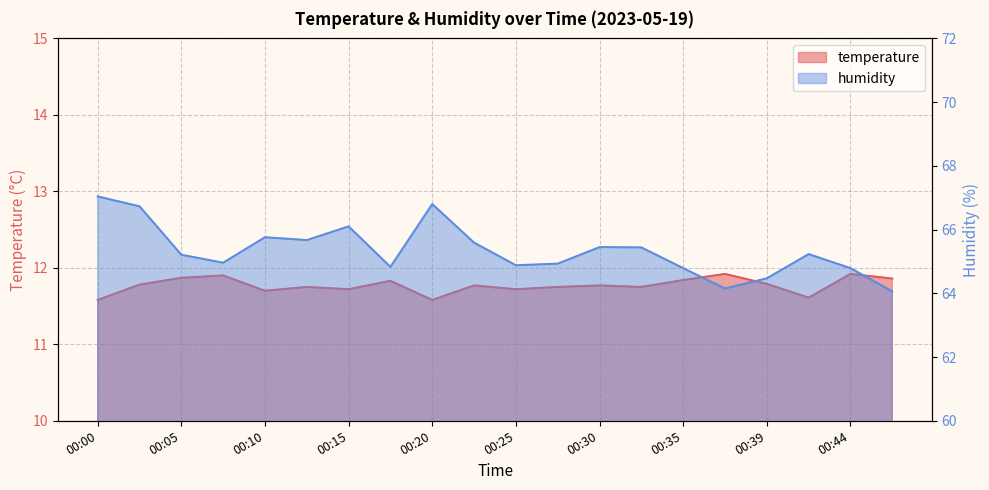

Reading left to right, transcribe all the data shown in this chart.

temperature: 00:00=11.6	00:03=11.8	00:05=11.9	00:08=11.9	00:10=11.7	00:12=11.8	00:15=11.7	00:17=11.8	00:20=11.6	00:22=11.8	00:25=11.7	00:27=11.8	00:30=11.8	00:32=11.8	00:35=11.8	00:37=11.9	00:39=11.8	00:42=11.6	00:44=11.9	00:47=11.9
humidity: 00:00=67.0	00:03=66.7	00:05=65.2	00:08=65.0	00:10=65.8	00:12=65.7	00:15=66.1	00:17=64.8	00:20=66.8	00:22=65.6	00:25=64.9	00:27=64.9	00:30=65.5	00:32=65.4	00:35=64.8	00:37=64.2	00:39=64.5	00:42=65.2	00:44=64.8	00:47=64.1